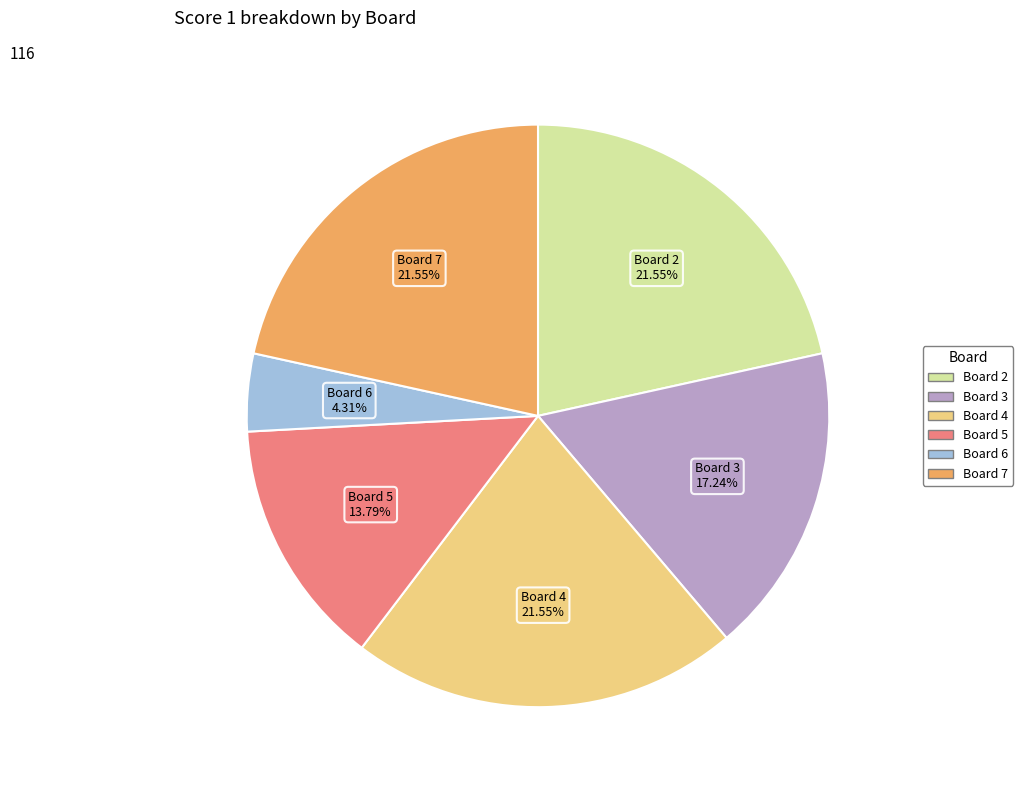

Is there any slice that represents more than half of the pie?

No